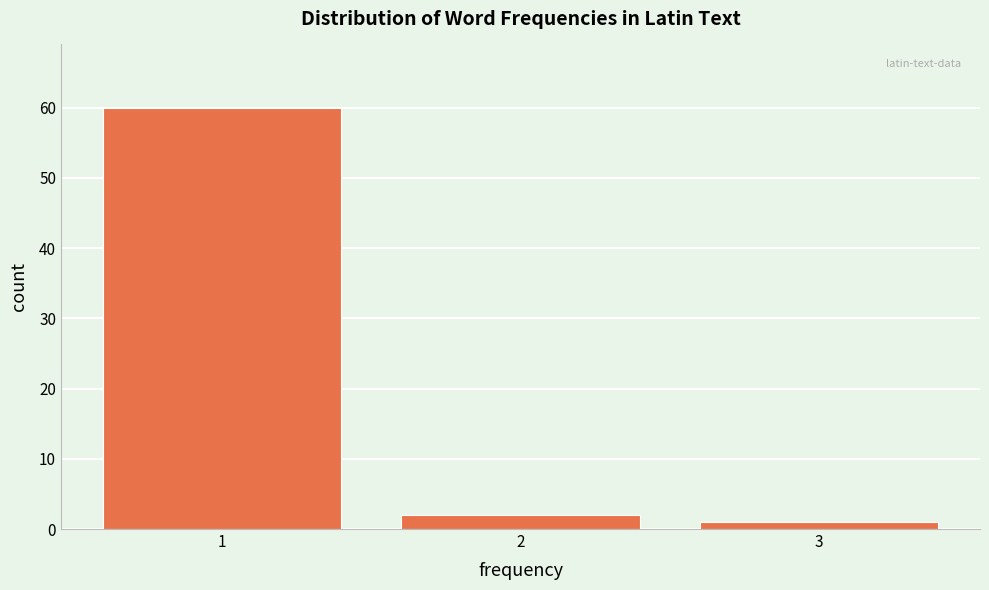

Reading left to right, what are all the values shown in this chart?

60	2	1